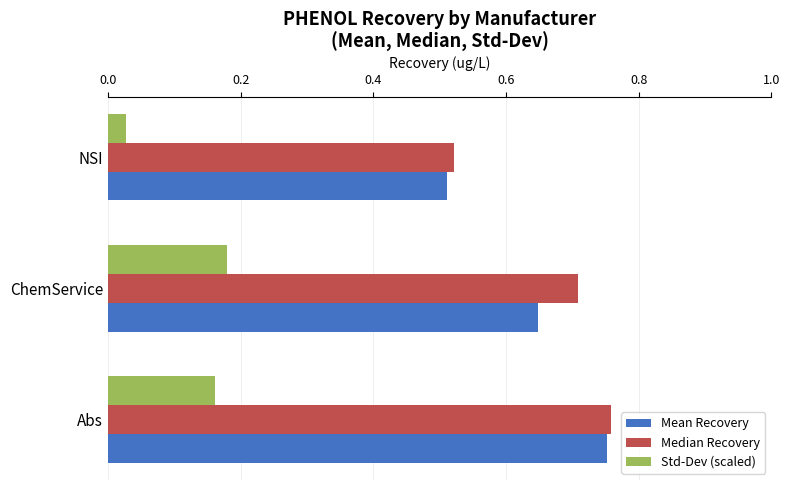

Count the Mean Recovery values in the range 0 to 1.

3